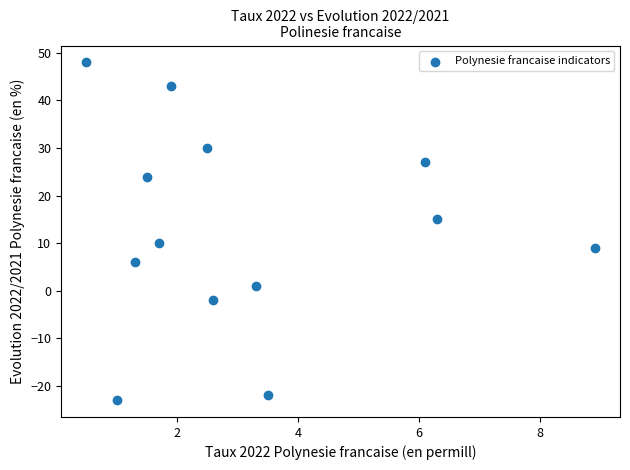

What Y value in the scatter plot is closest to 12?

10